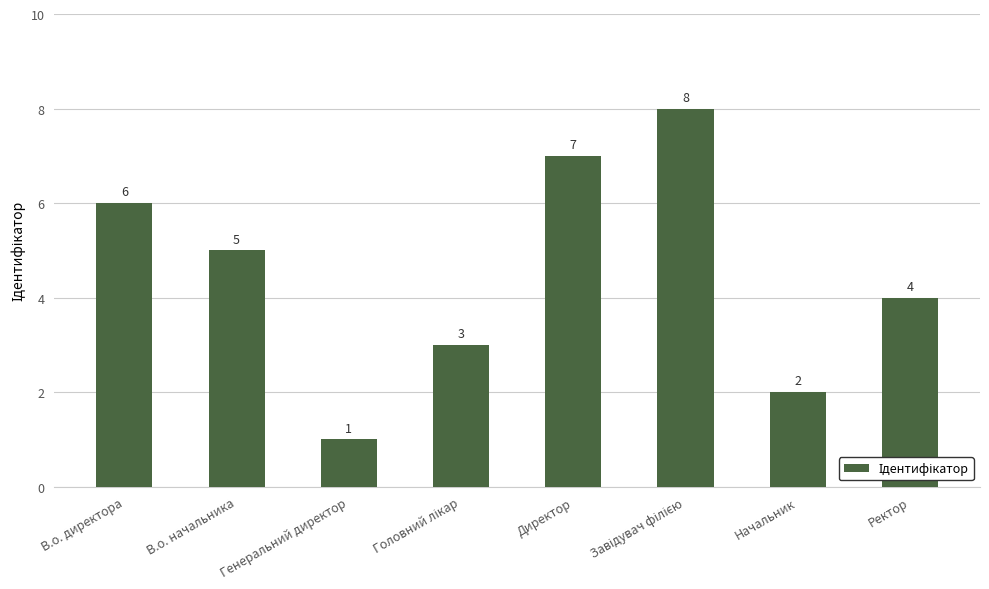

Which has a higher value, В.о. начальника or Ректор?

В.о. начальника